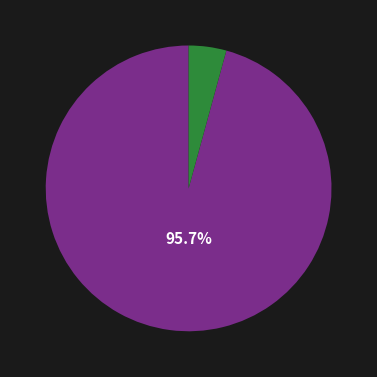

How many slices are in this pie chart?

2